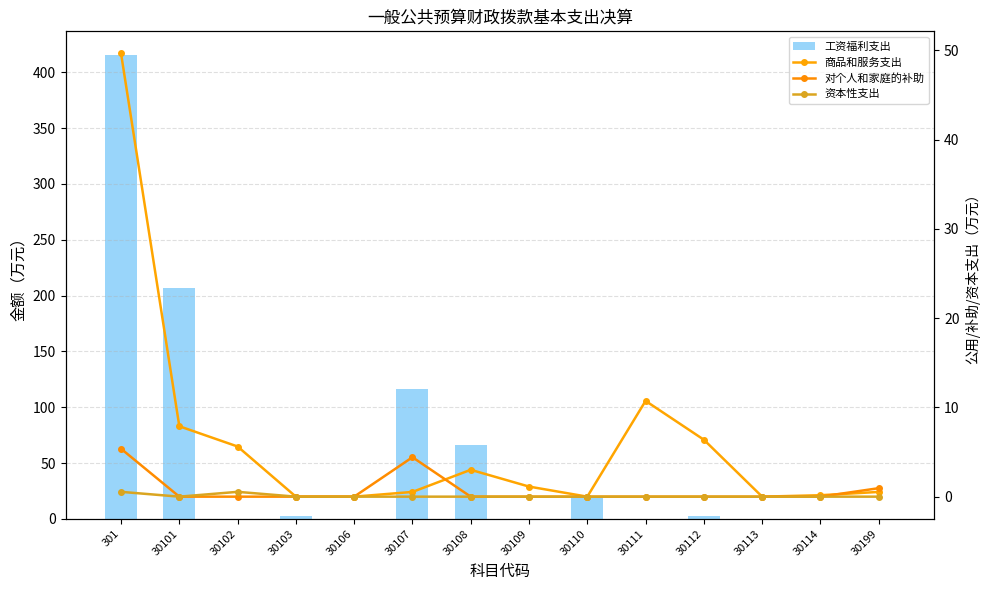

Is it true that 商品和服务支出 equals 0.0 at 30103?

True